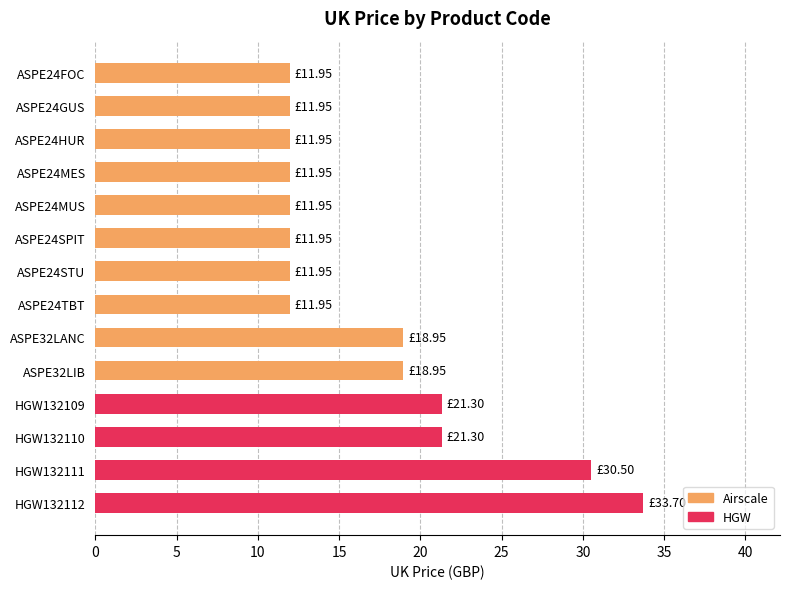

What is the sum of the values at ASPE24MUS and ASPE32LANC?

30.9